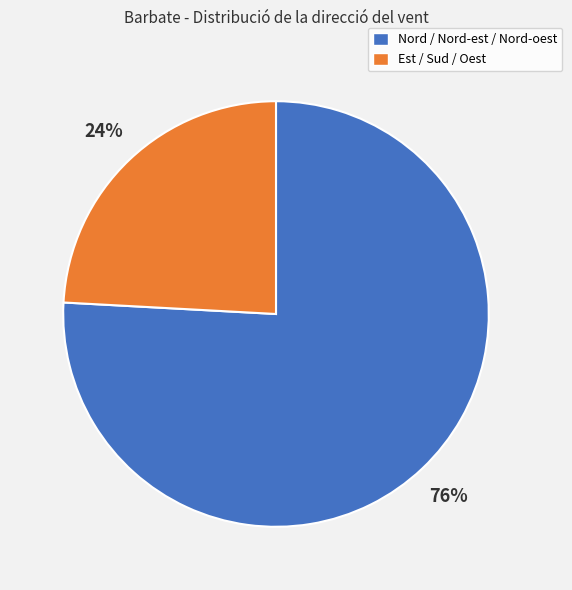

Is there any slice that represents more than half of the pie?

Yes